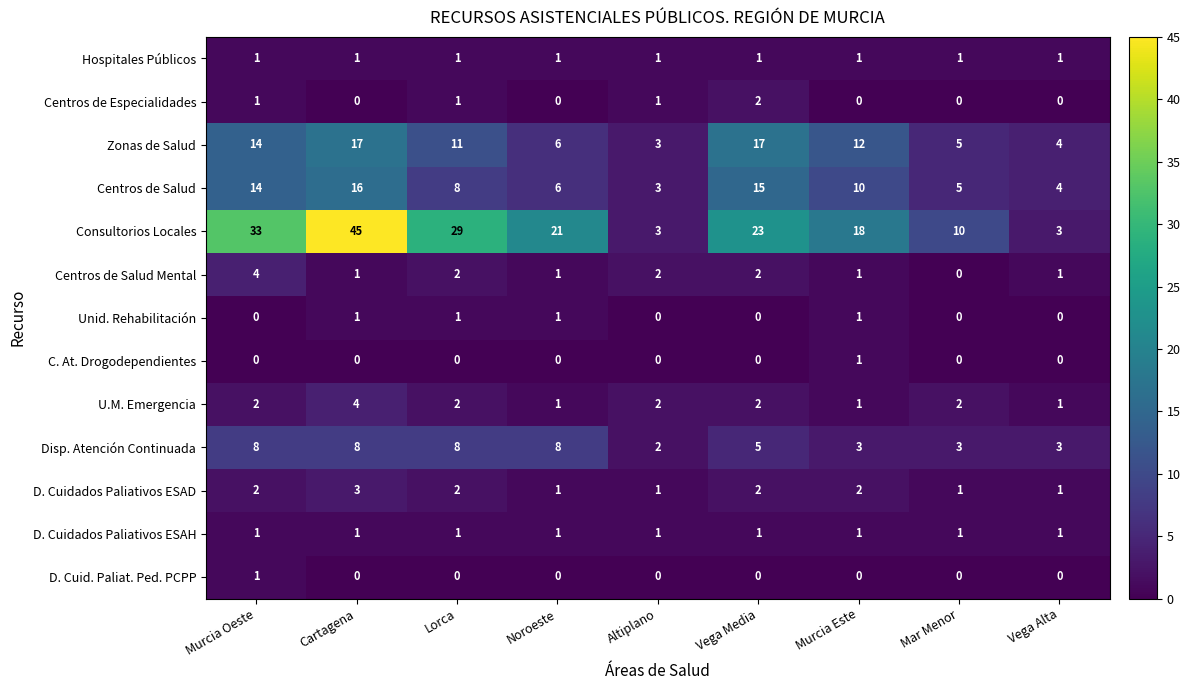

What is the approximate value of Zonas de Salud at Murcia Este, to the nearest 10?

10